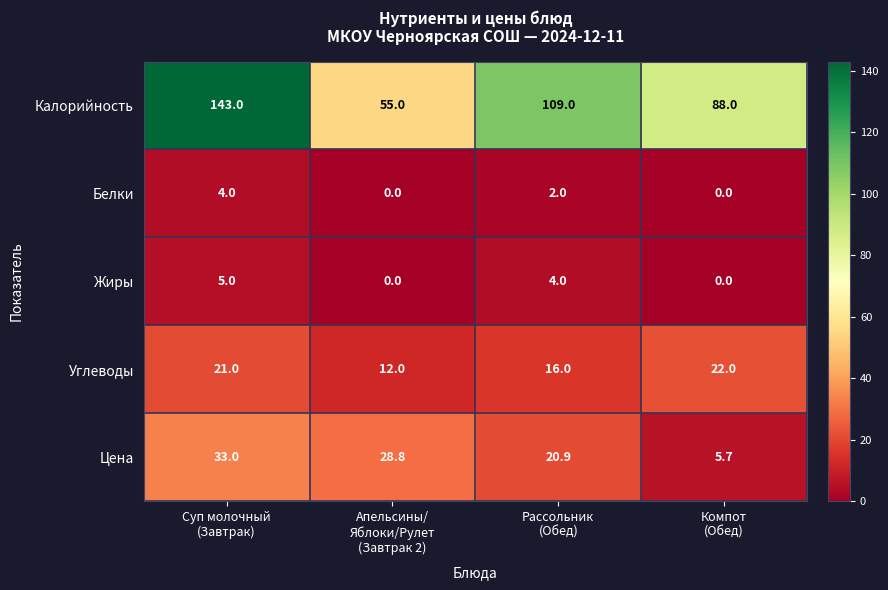

Which series has the largest range (max minus min)?

Калорийность